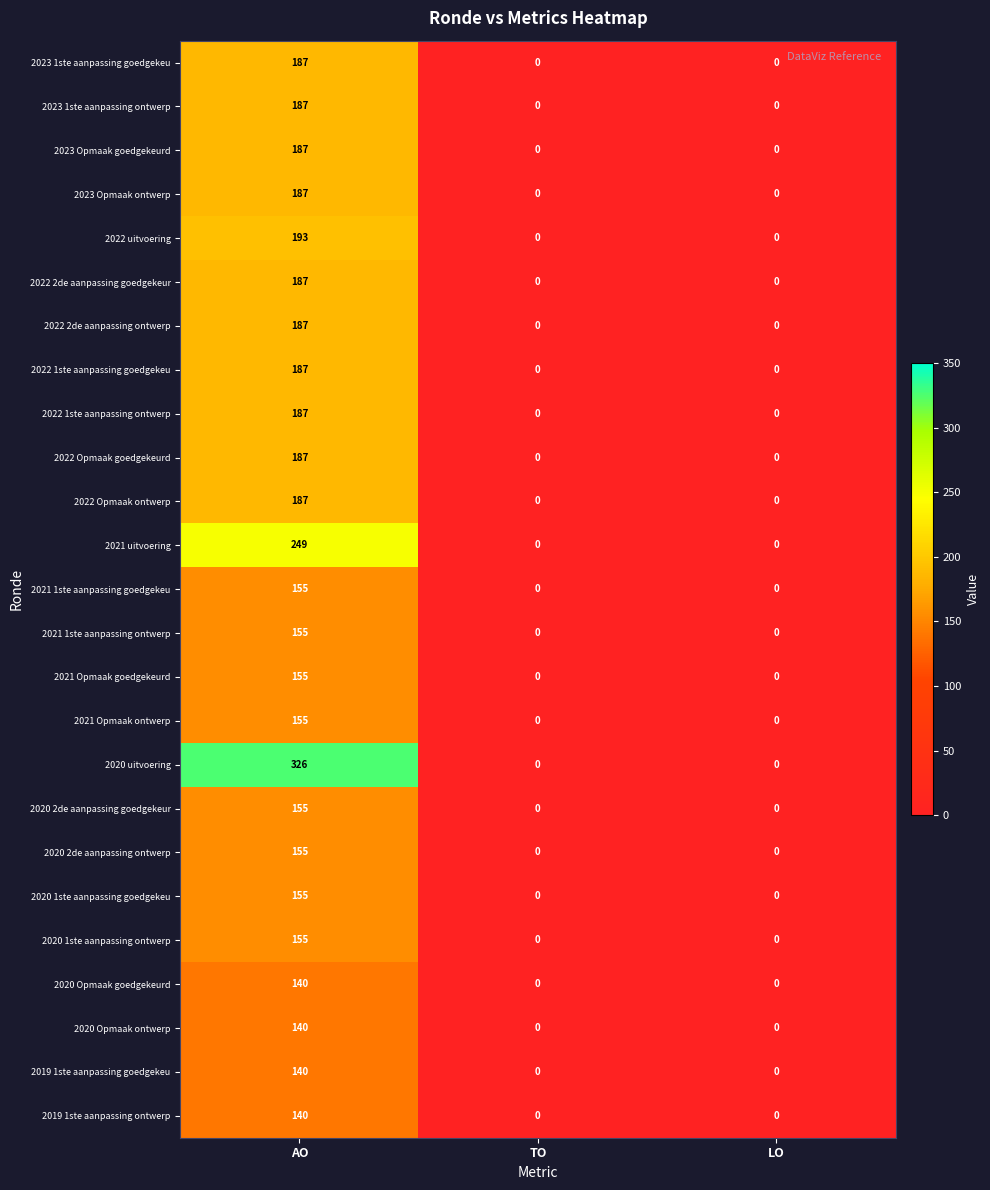

At which category is the sum across all series the highest?

AO